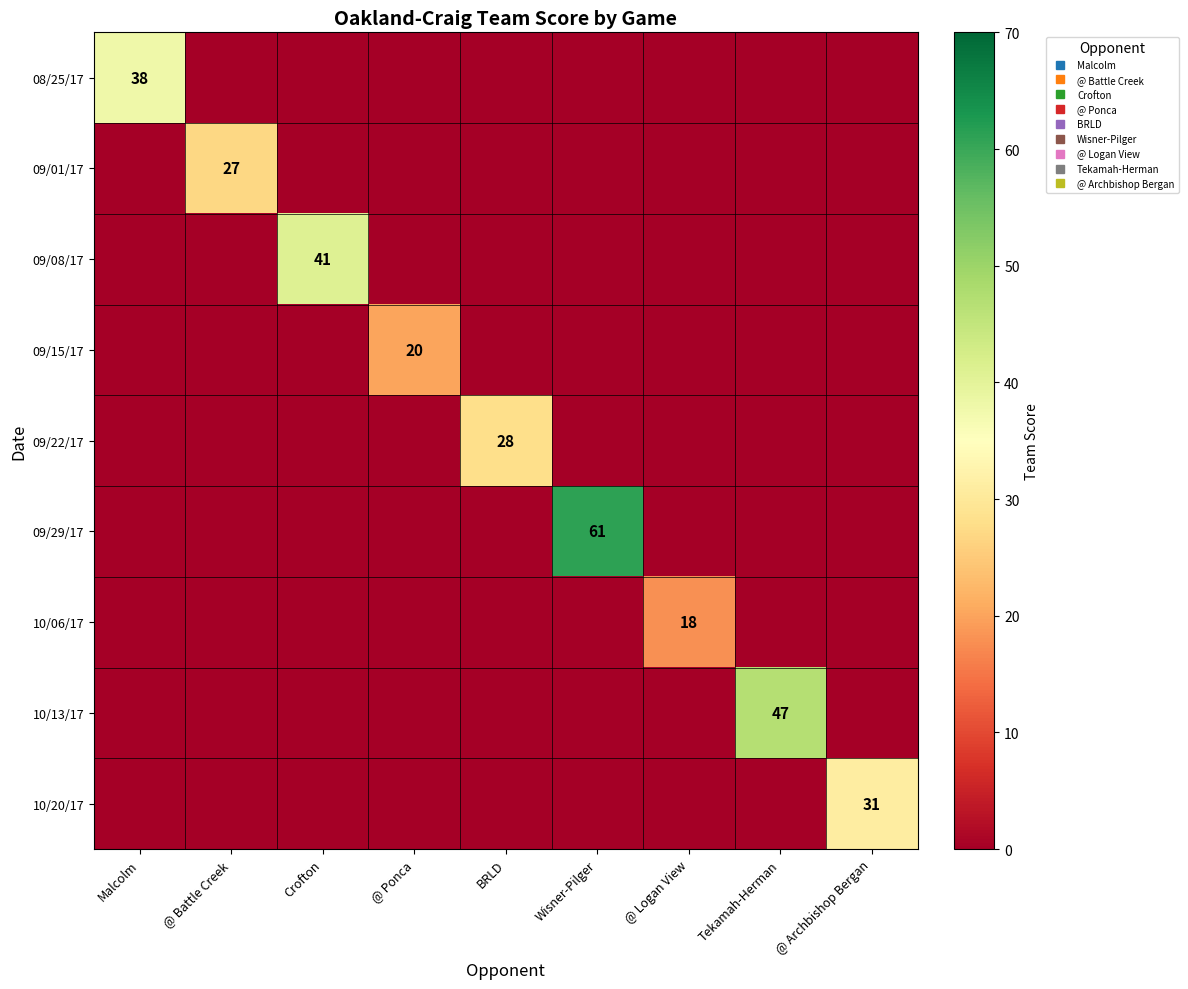

What is the difference between the maximum and minimum values in the 09/15/17 series?

20